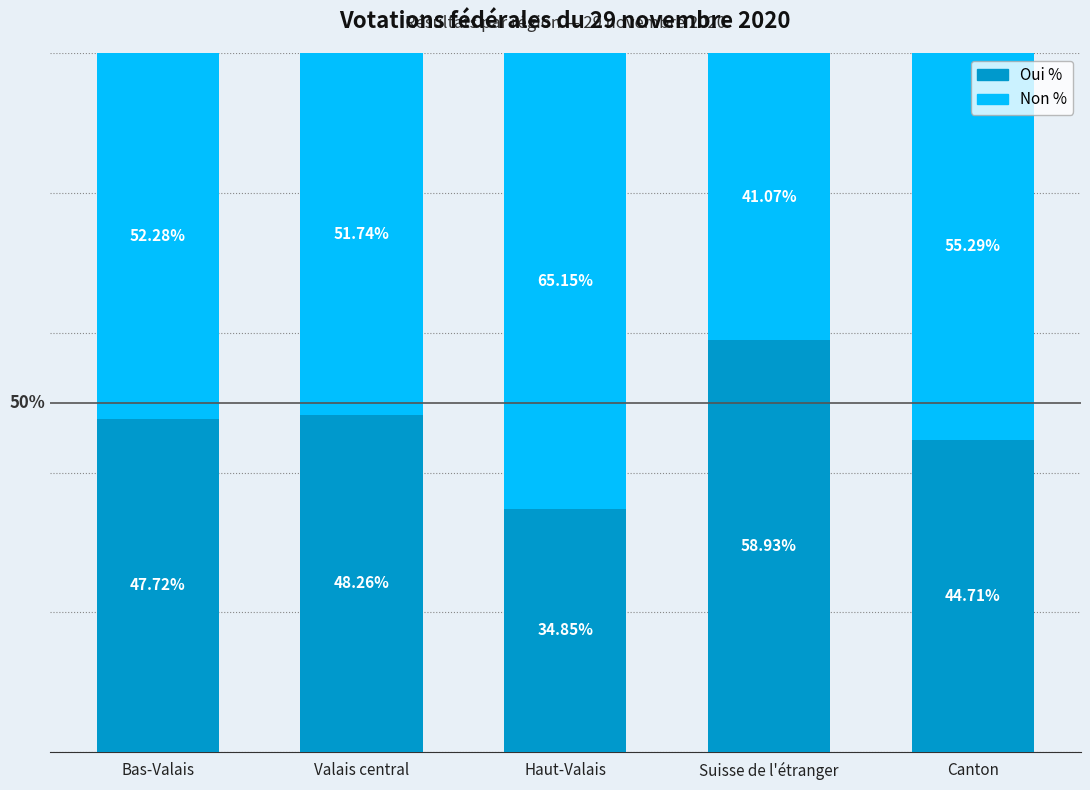

Rank the categories by Oui % value from lowest to highest.

Haut-Valais, Canton, Bas-Valais, Valais central, Suisse de l'étranger